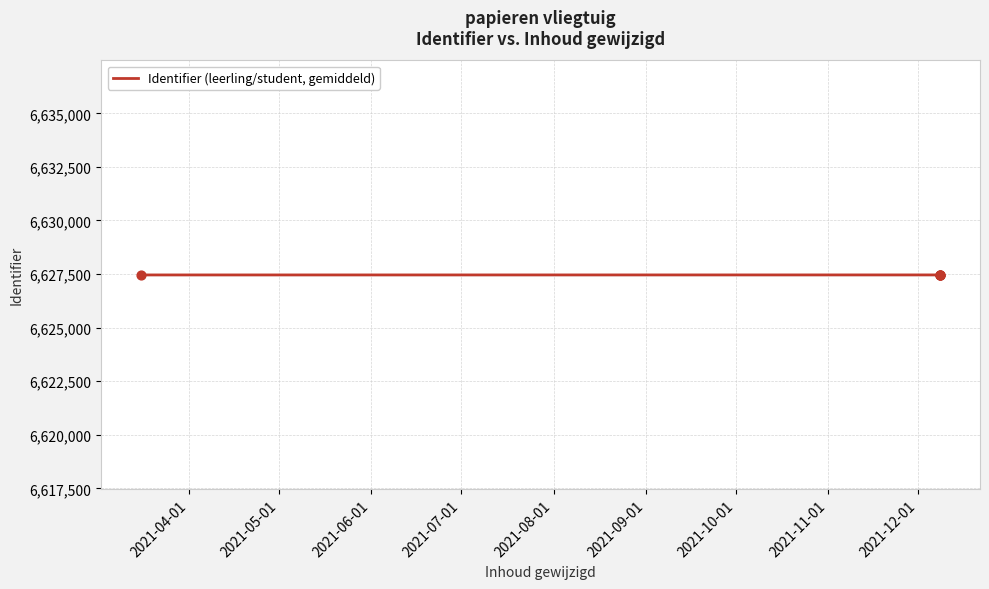

What is the average value?

6627461